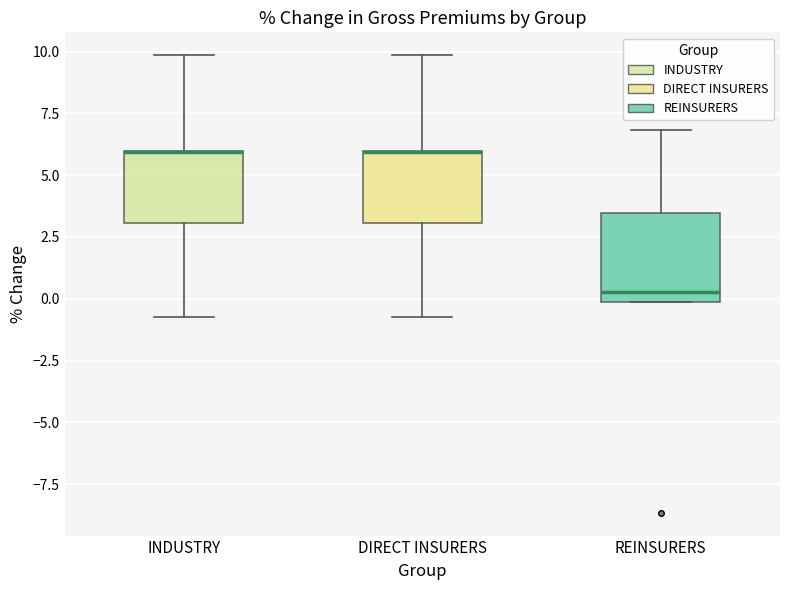

Comparing the boxes themselves (not the whiskers), which one is the tallest?

REINSURERS